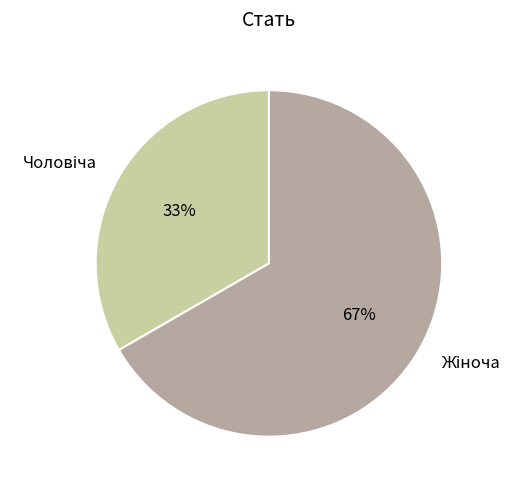

To the nearest percent, what is the average slice percentage?

50%